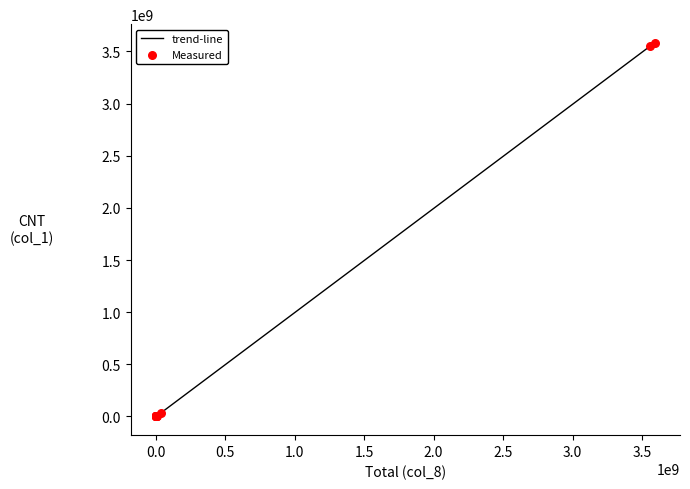

What is the maximum value shown in the chart?

3582248920.1